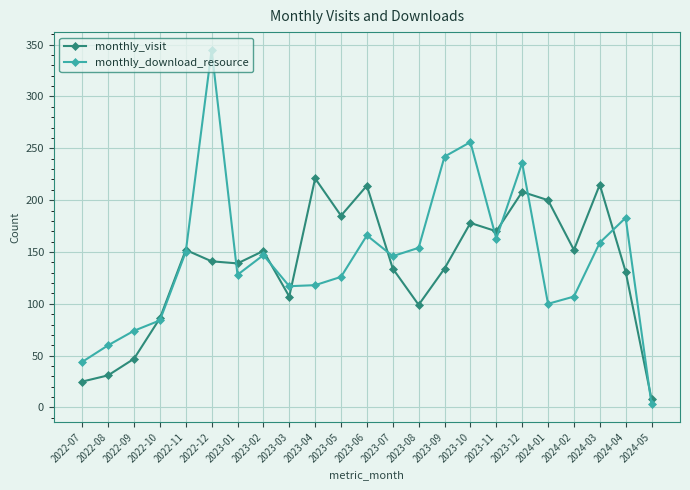

What is the difference between the highest and lowest values at 2023-12?

28